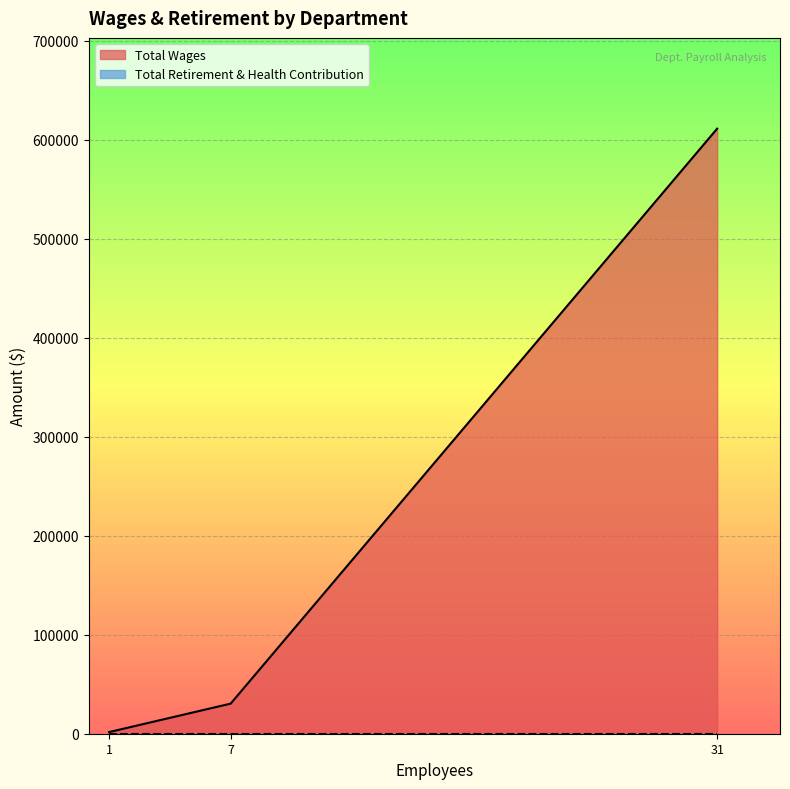

List the labels in order of Total Wages value, smallest first.

1, 7, 31